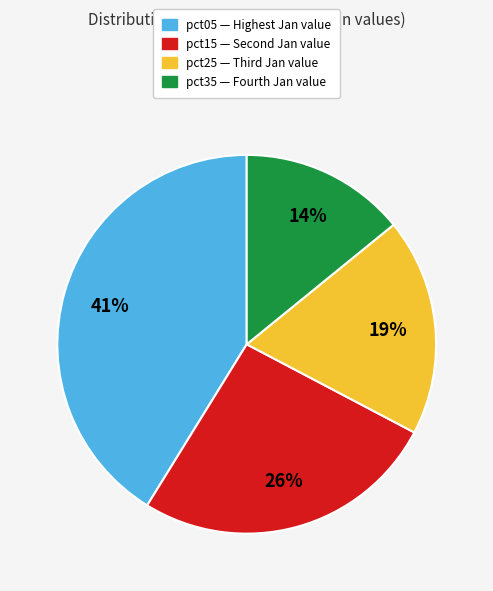

Is there a majority slice in this chart?

No